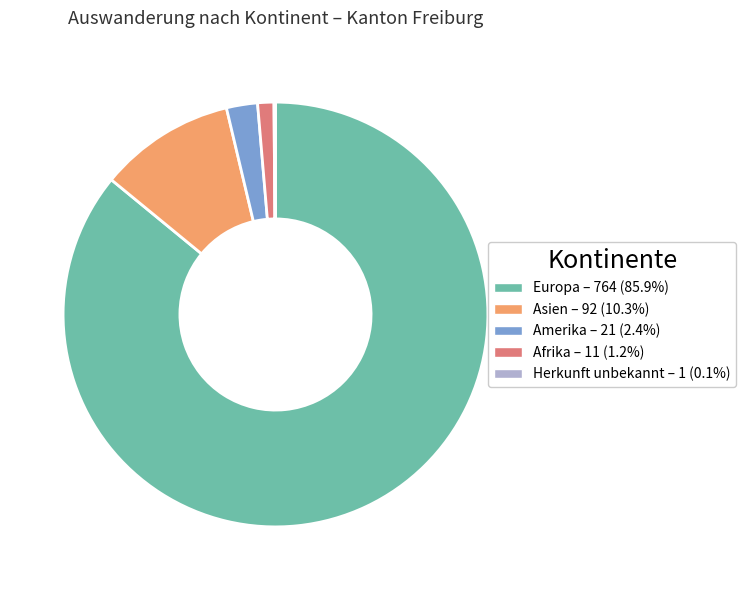

Is there any slice that represents more than half of the pie?

Yes